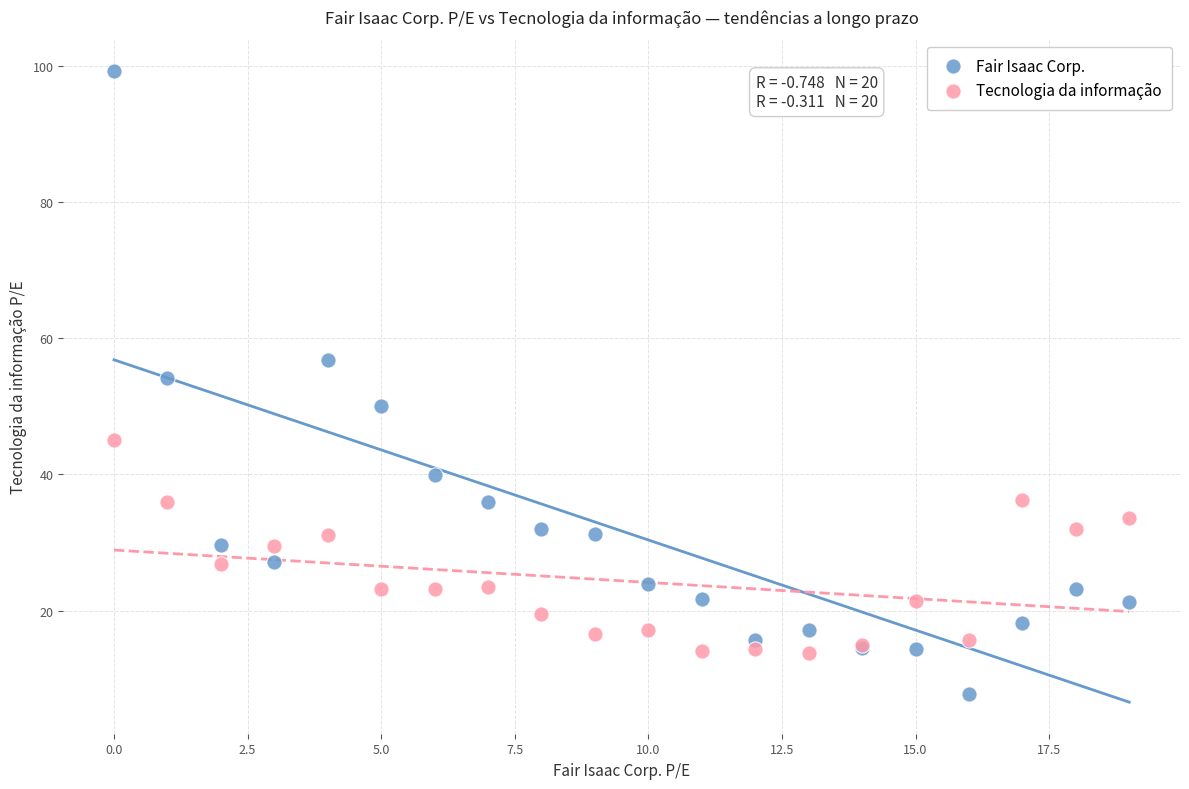

In the Fair Isaac Corp. series, what Y value is closest to 53?

54.1